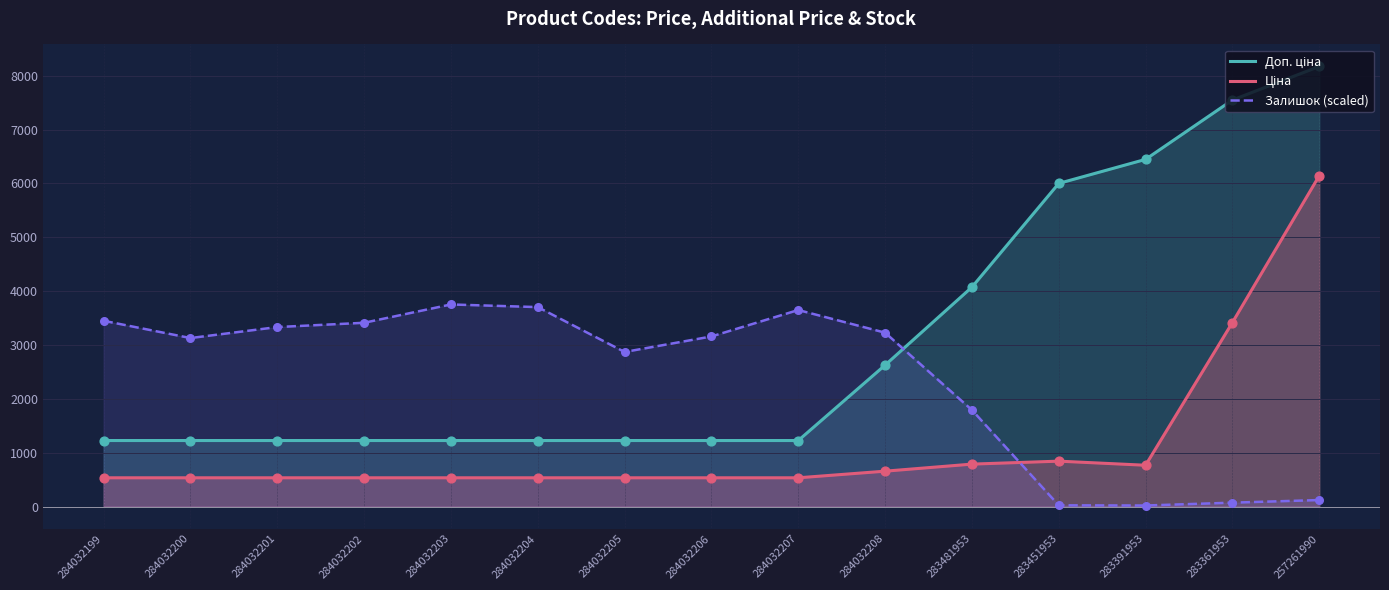

At how many categories does at least one series exceed 4226?

4